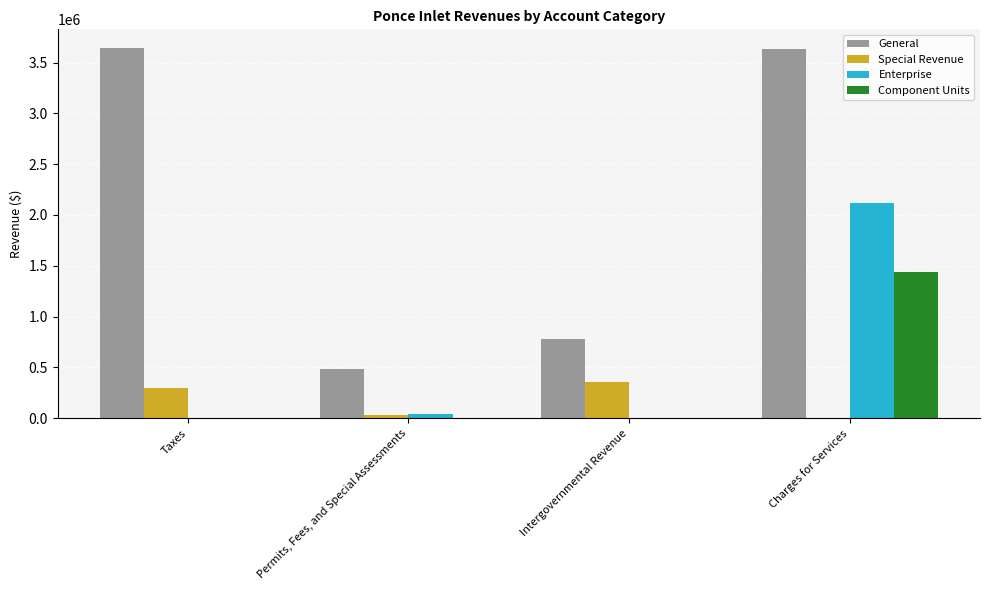

Reading left to right, extract all data points from this chart.

General: Taxes=3645519	Permits, Fees, and Special Assessments=484846	Intergovernmental Revenue=781380	Charges for Services=3629452
Special Revenue: Taxes=299183	Permits, Fees, and Special Assessments=33437	Intergovernmental Revenue=352596	Charges for Services=0
Enterprise: Taxes=0	Permits, Fees, and Special Assessments=43010	Intergovernmental Revenue=0	Charges for Services=2119546
Component Units: Taxes=0	Permits, Fees, and Special Assessments=0	Intergovernmental Revenue=0	Charges for Services=1443059